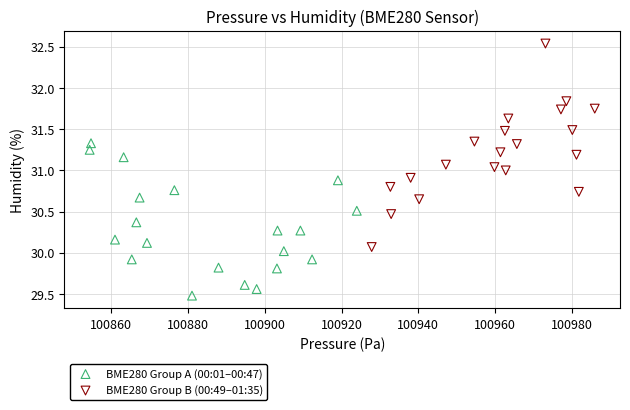

Which series reaches the maximum Y coordinate?

BME280 Group B (00:49–01:35)